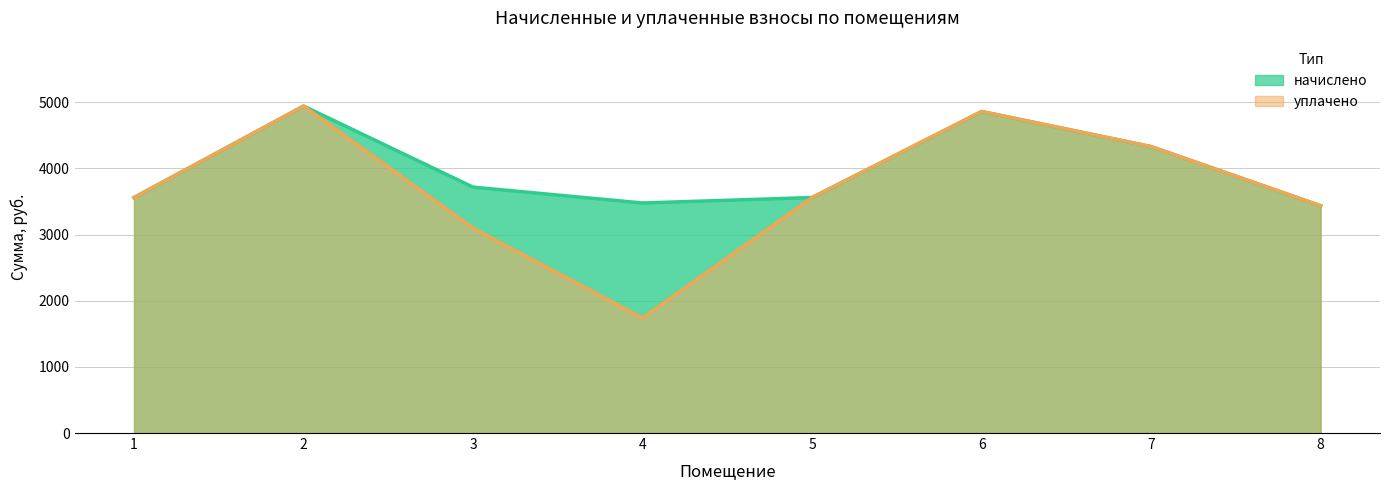

How many interior local peaks does the уплачено series have?

2